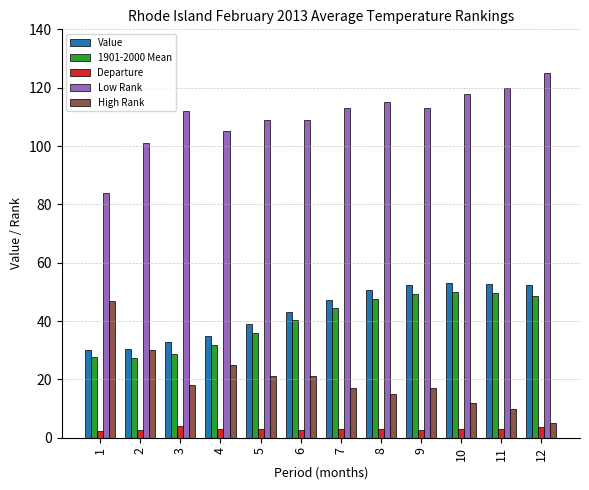

At which label does High Rank first exceed 18?

1